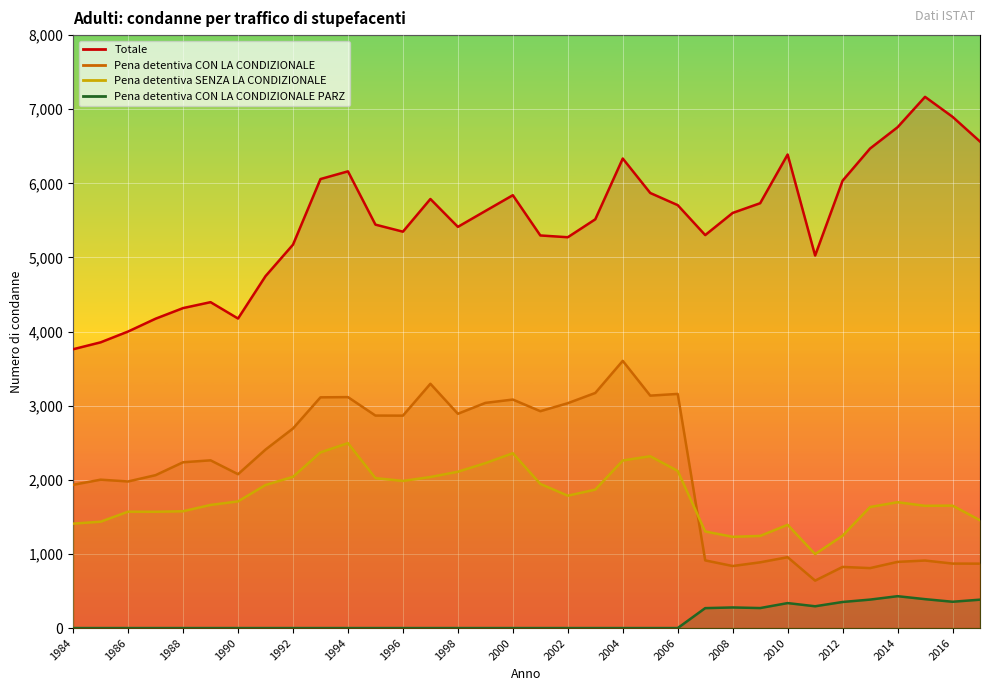

What value does the Pena detentiva SENZA LA CONDIZIONALE series have at 2014?

1698